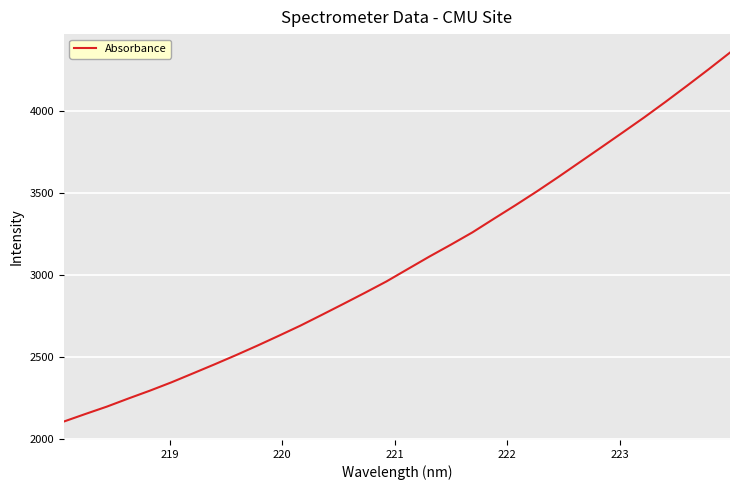

What is the smallest value displayed?

2104.8